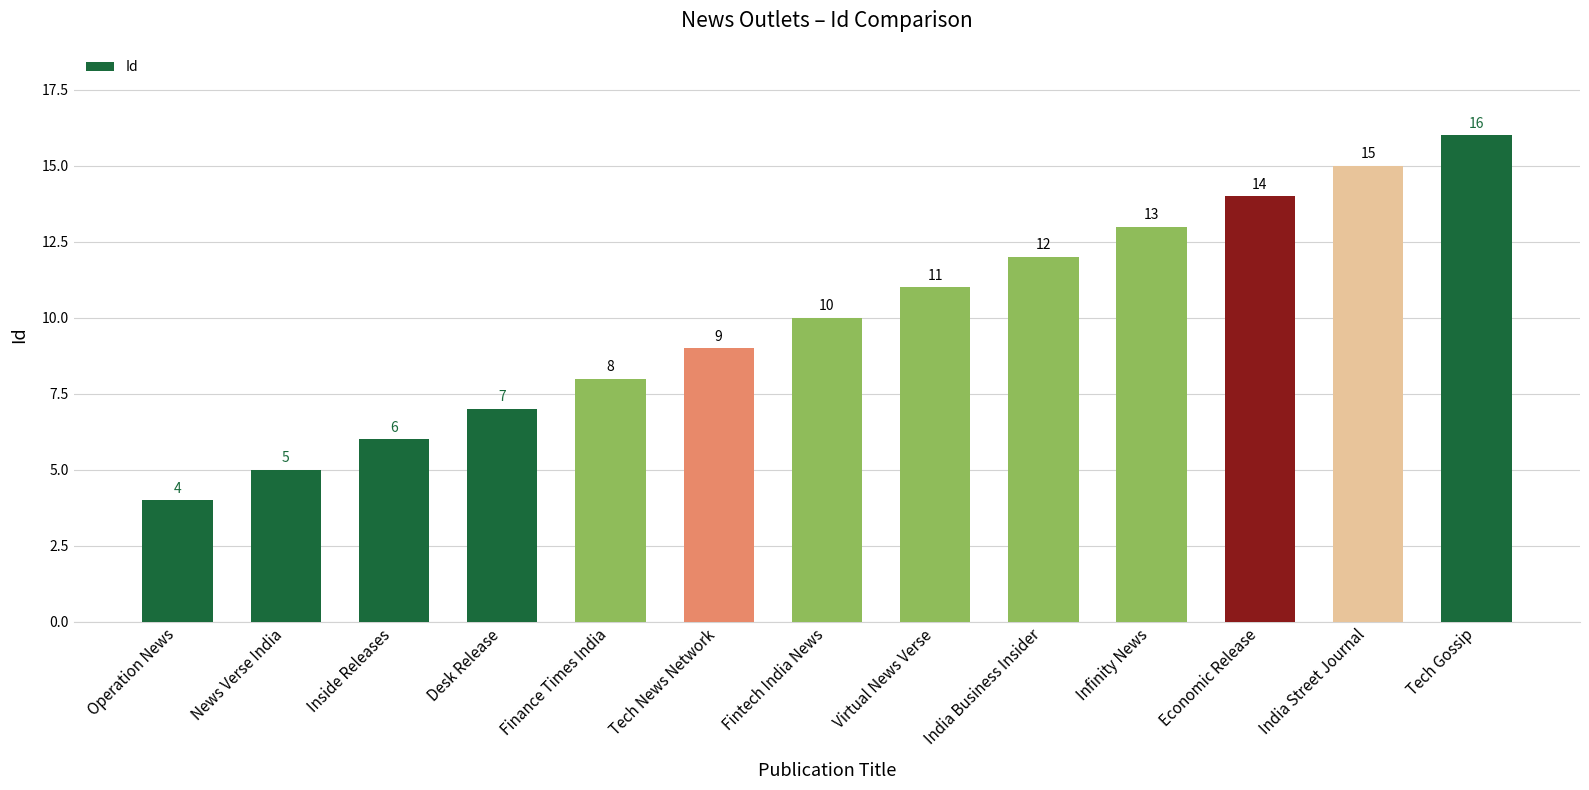

Reading right to left, list all the values displayed in this chart.

16	15	14	13	12	11	10	9	8	7	6	5	4